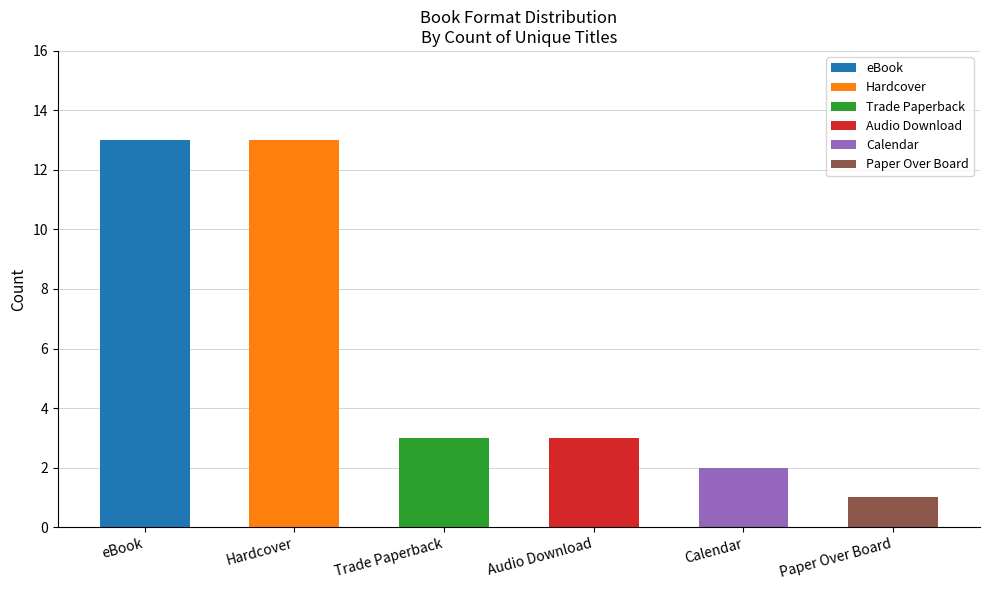

Which category has the lowest value across all series?

Paper Over Board